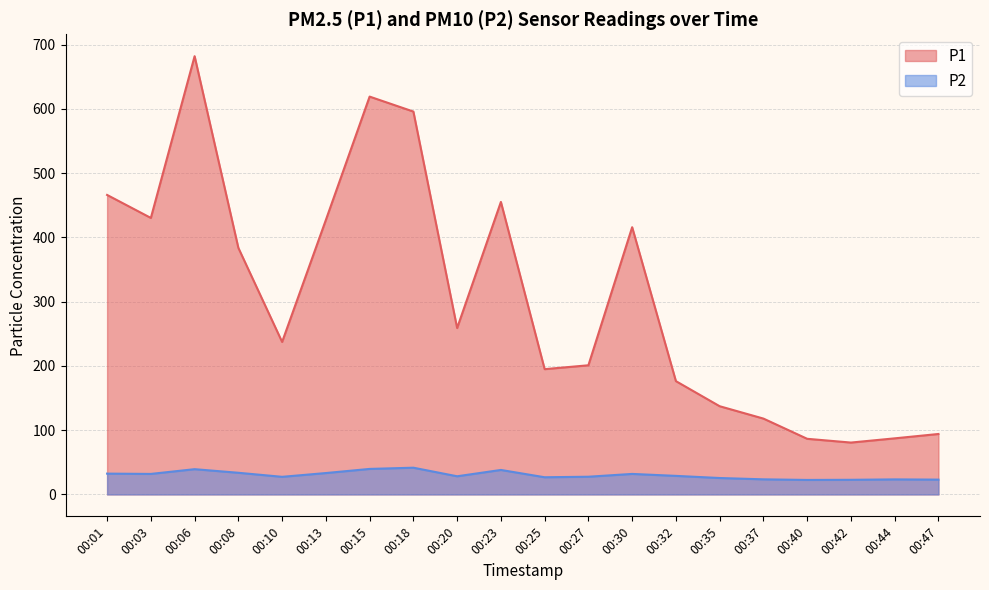

True or false: P1 and P2 cross at least once.

False